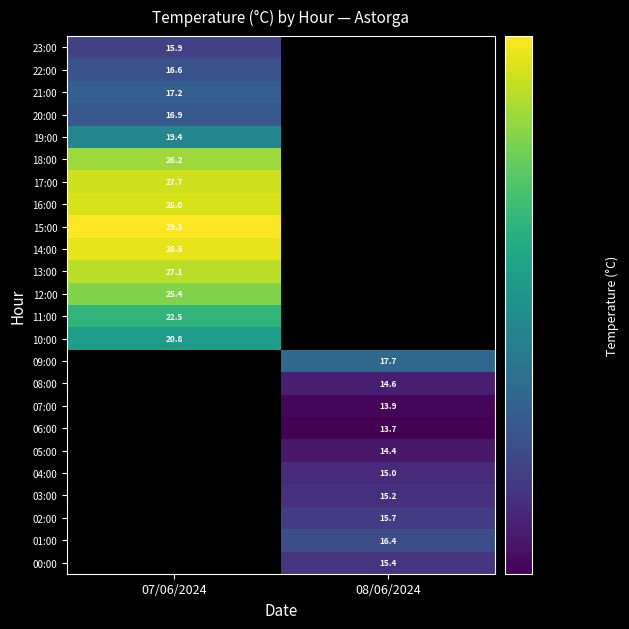

What is the greatest value displayed?

29.3